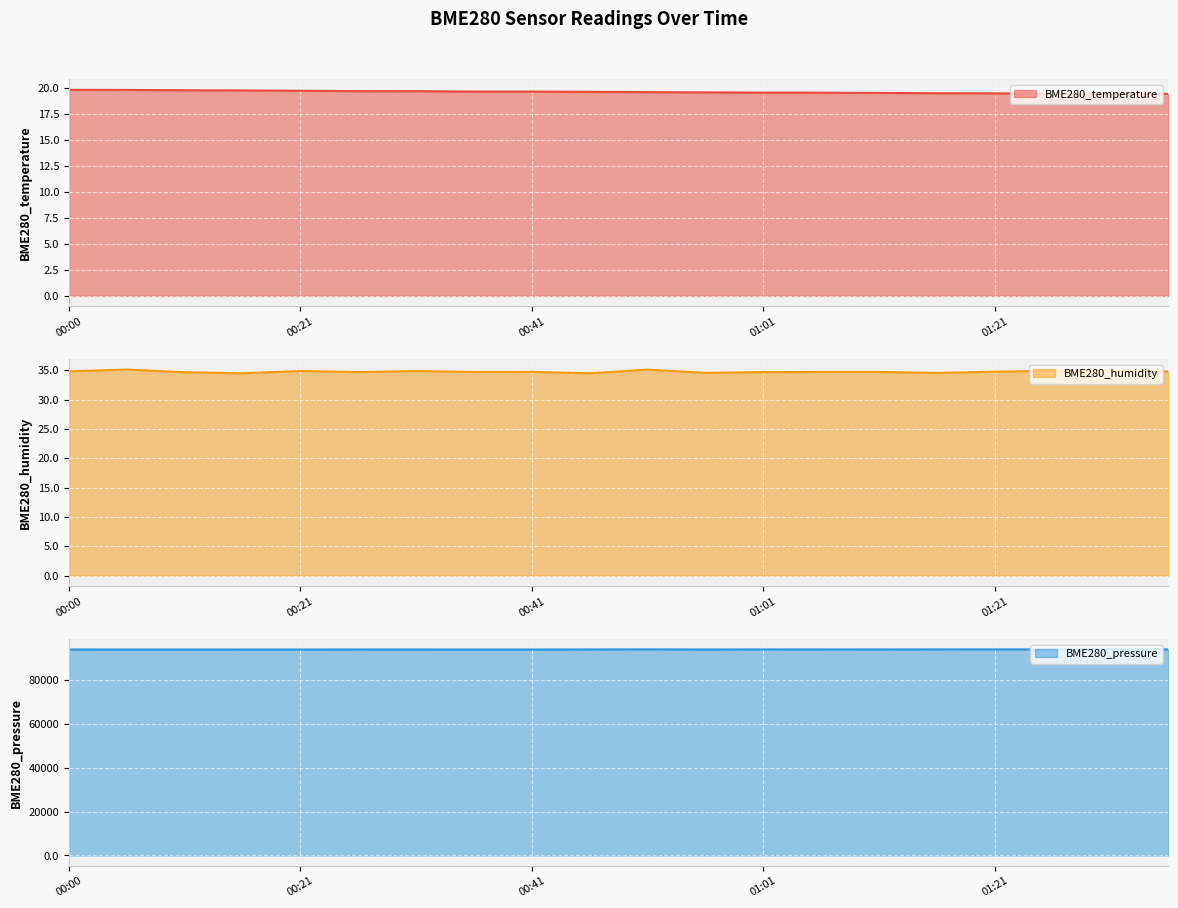

What is the greatest value displayed?

94106.5